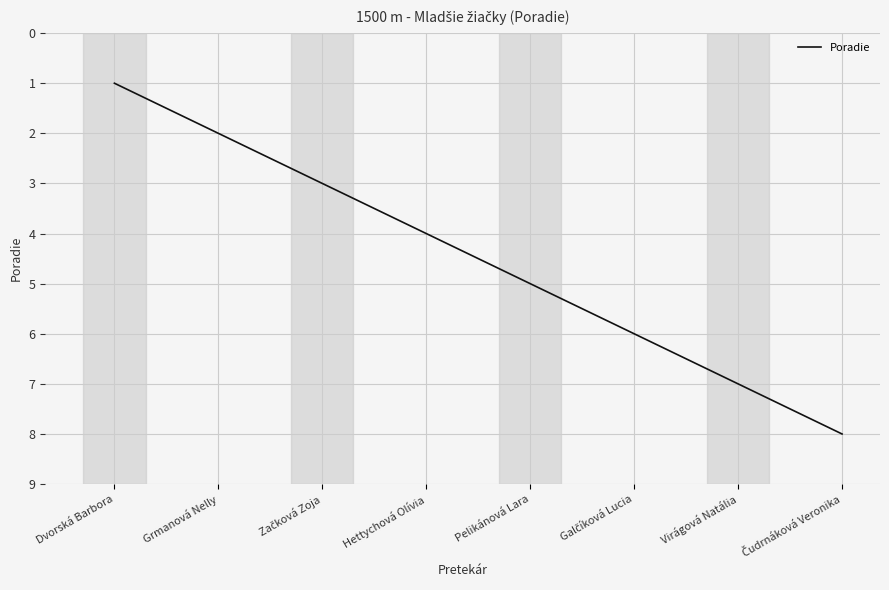

Where is the data nearest to the value 4?

Hettychová Olívia